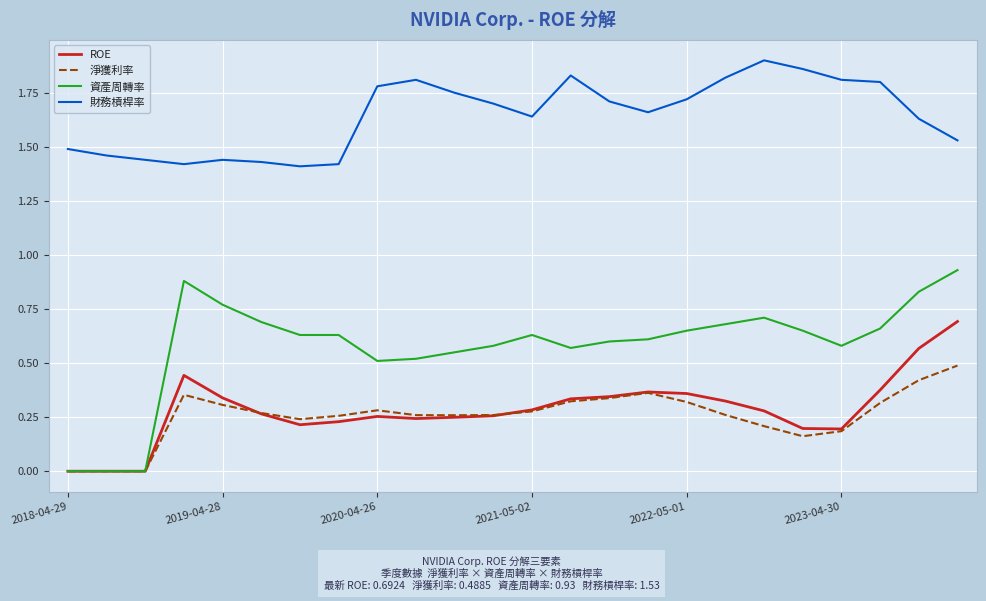

Which series has the largest total across all categories?

財務槓桿率